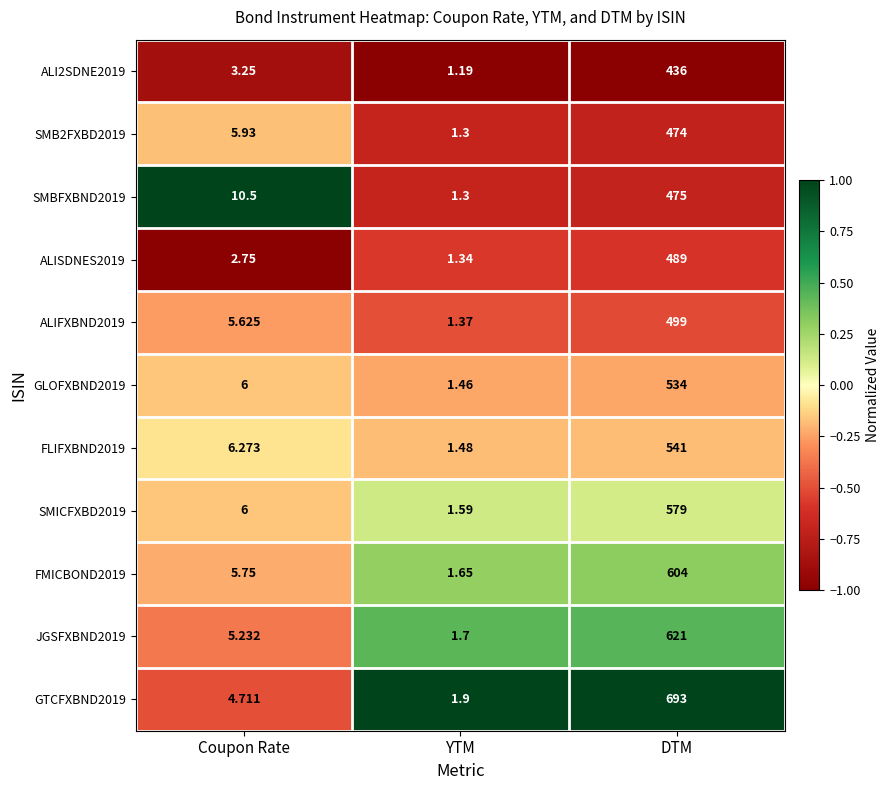

Rank the categories by GLOFXBND2019 value from highest to lowest.

DTM, Coupon Rate, YTM